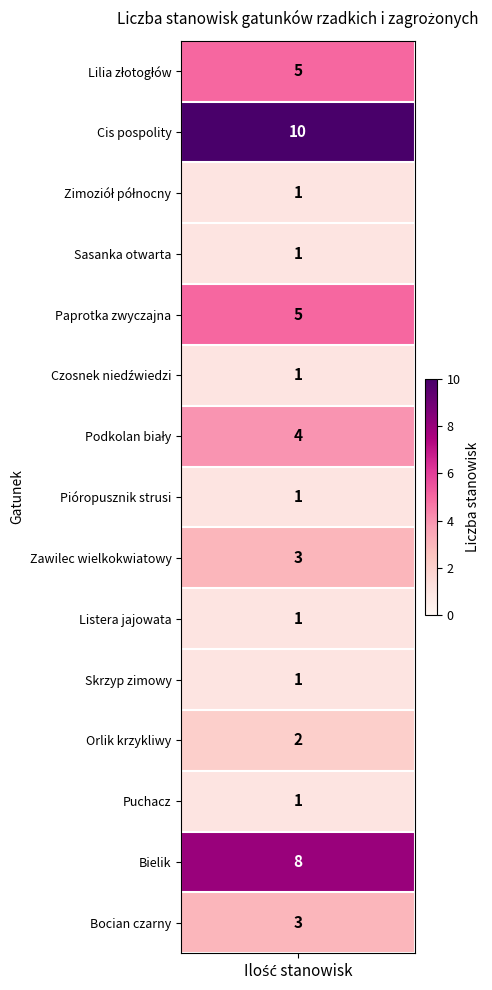

What value does the data have at 12?

1